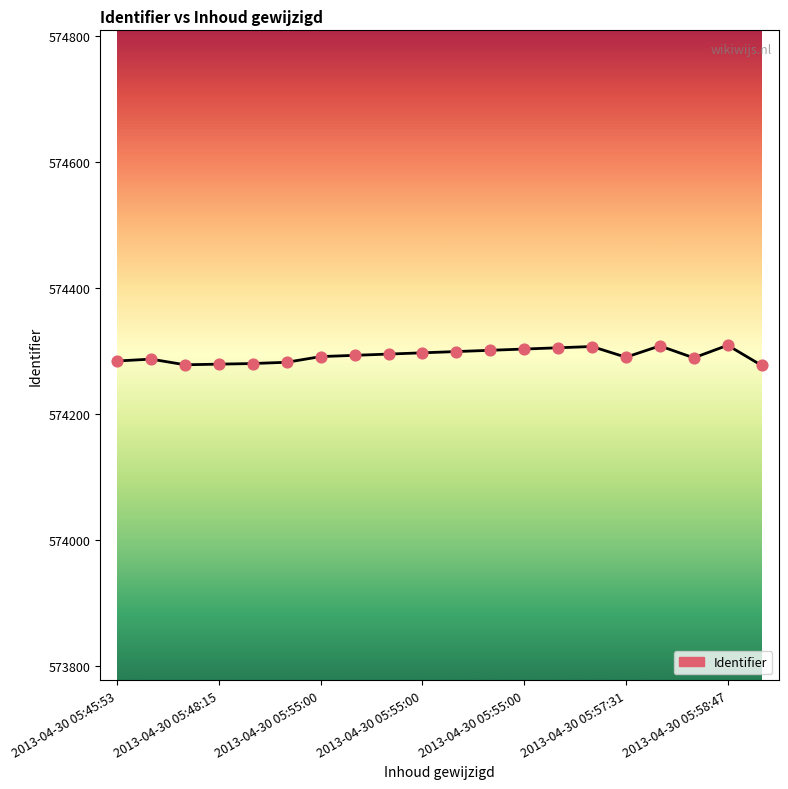

What is the smallest value displayed?

574277